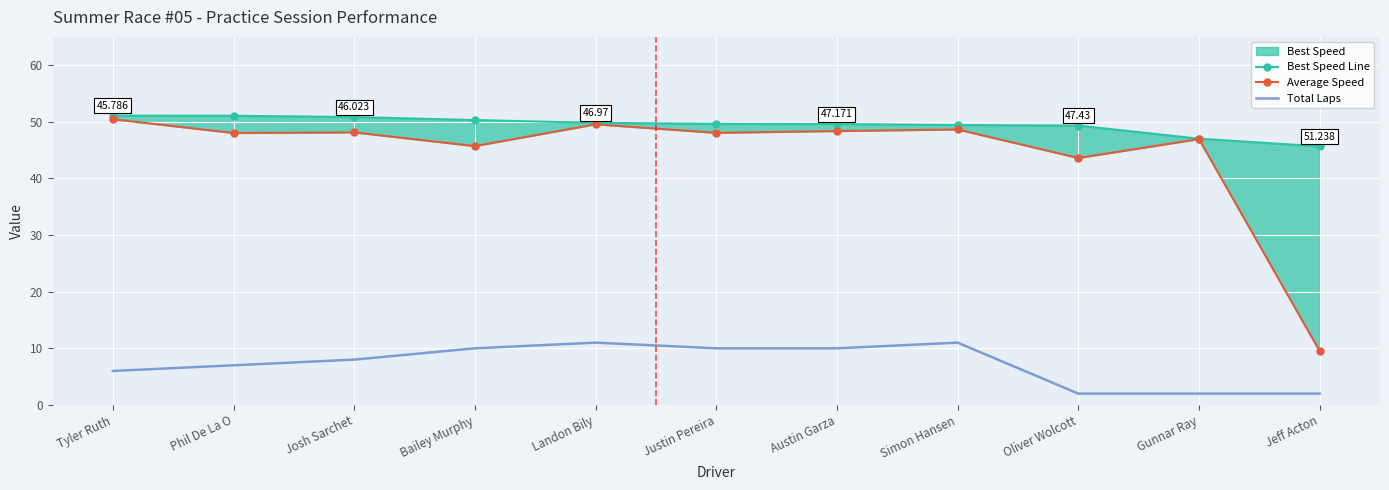

Count the number of categories in the chart.

11